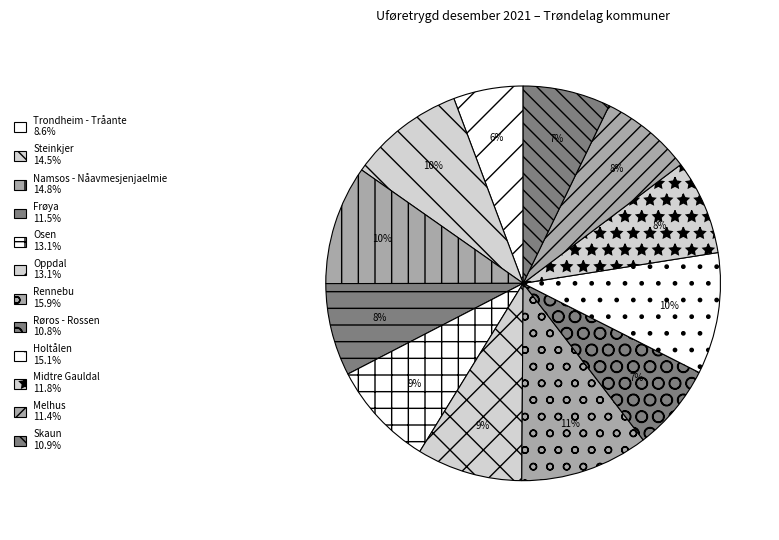

What percentage is the Steinkjer slice, to the nearest percent?

10%